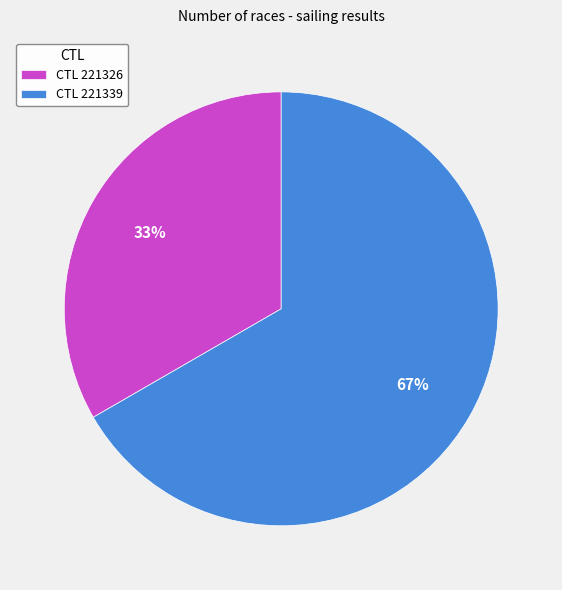

Which slice represents more than half of the pie?

CTL 221339